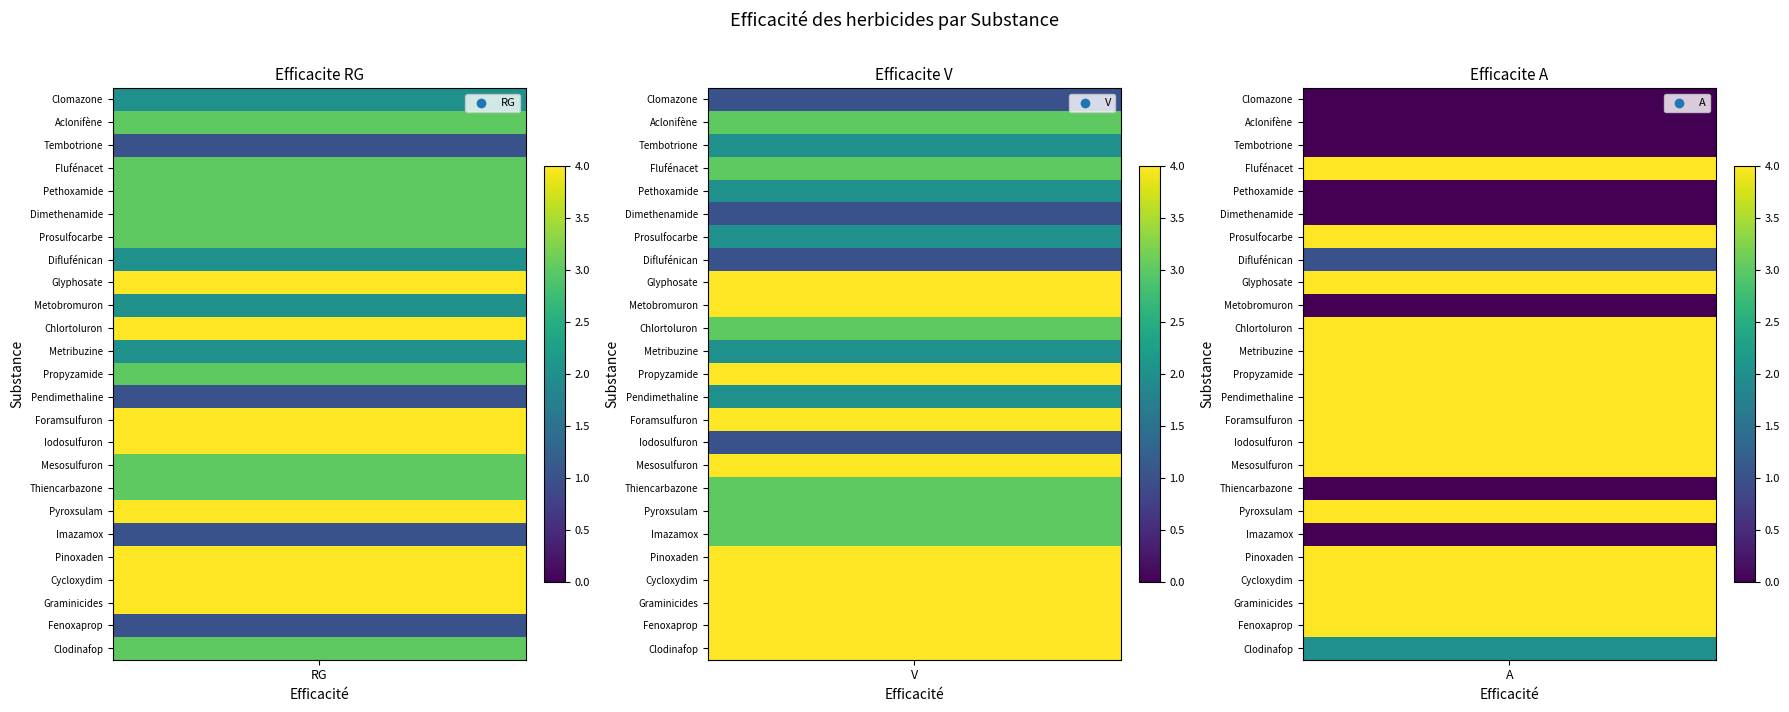

Which series has the widest spread of values?

A